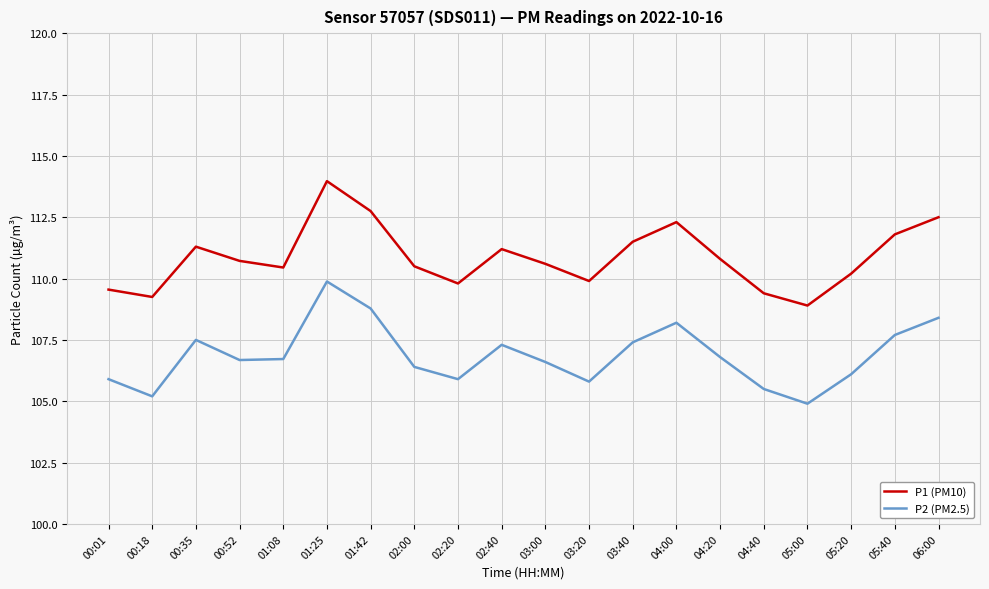

Is this an area chart (filled region under the line)?

No